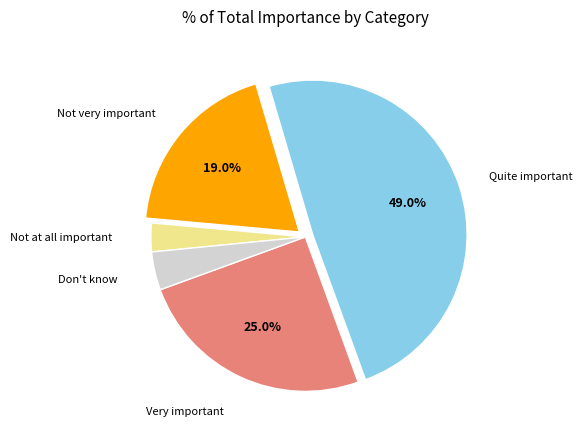

To the nearest percent, what portion does Very important represent?

25%